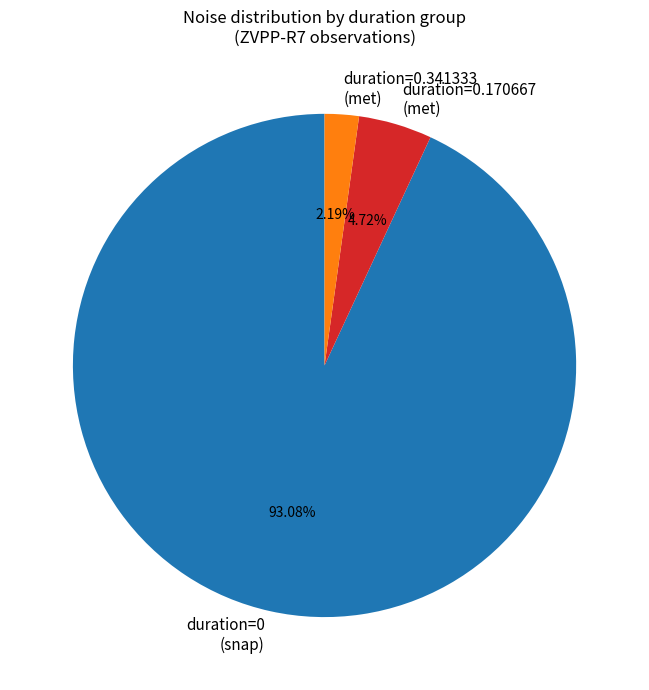

Approximately how many times larger is the value at duration=0.341333 (met) compared to duration=0.170667 (met)?

0.5